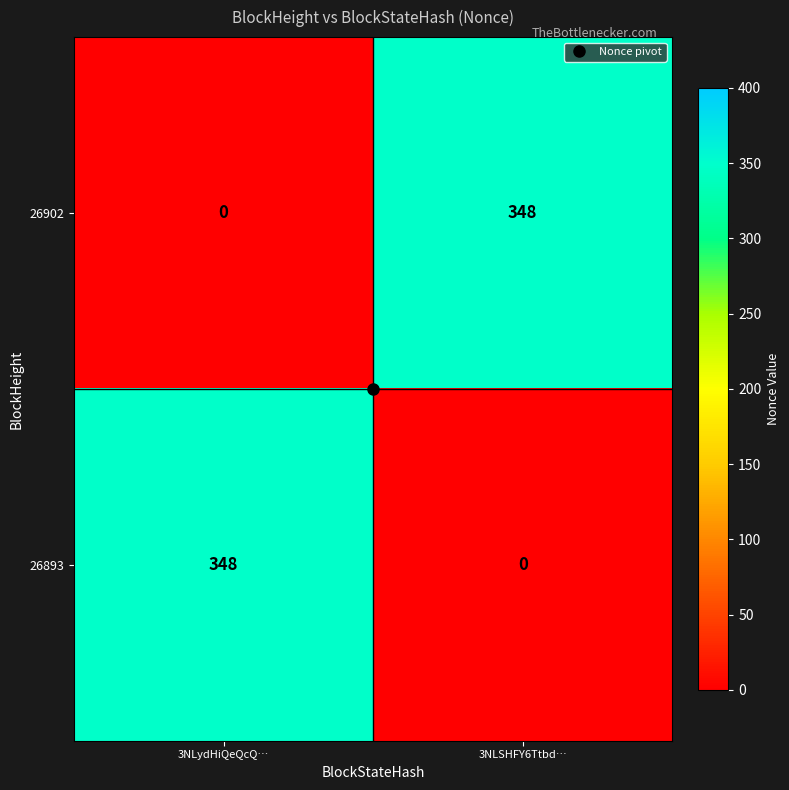

Count the number of categories in the chart.

2